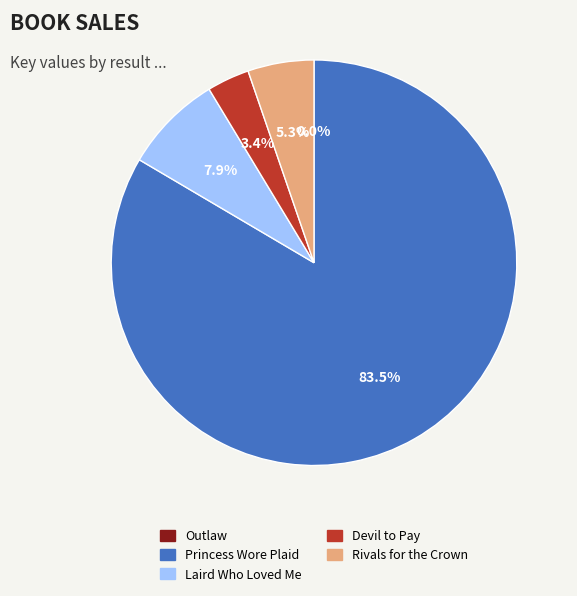

Which category has the biggest portion of the pie?

Princess Wore Plaid